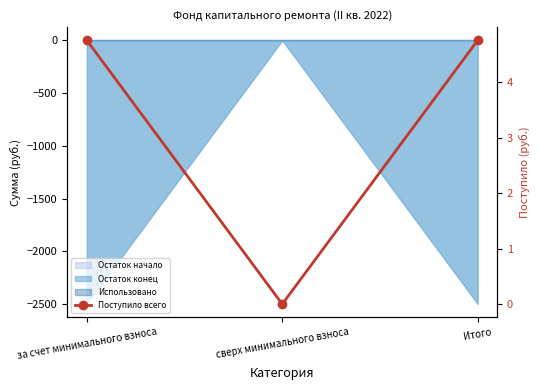

List the labels in order of value, smallest first.

сверх минимального взноса, за счет минимального взноса, Итого